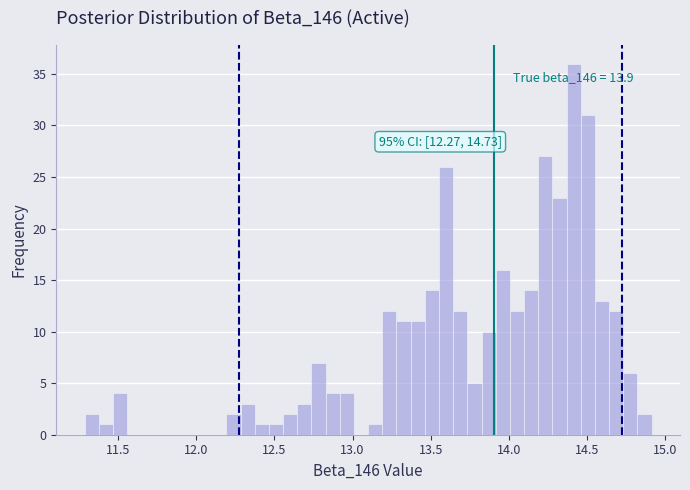

Read against the x-axis, roughly where is the centre of the tallest bar?

14.40